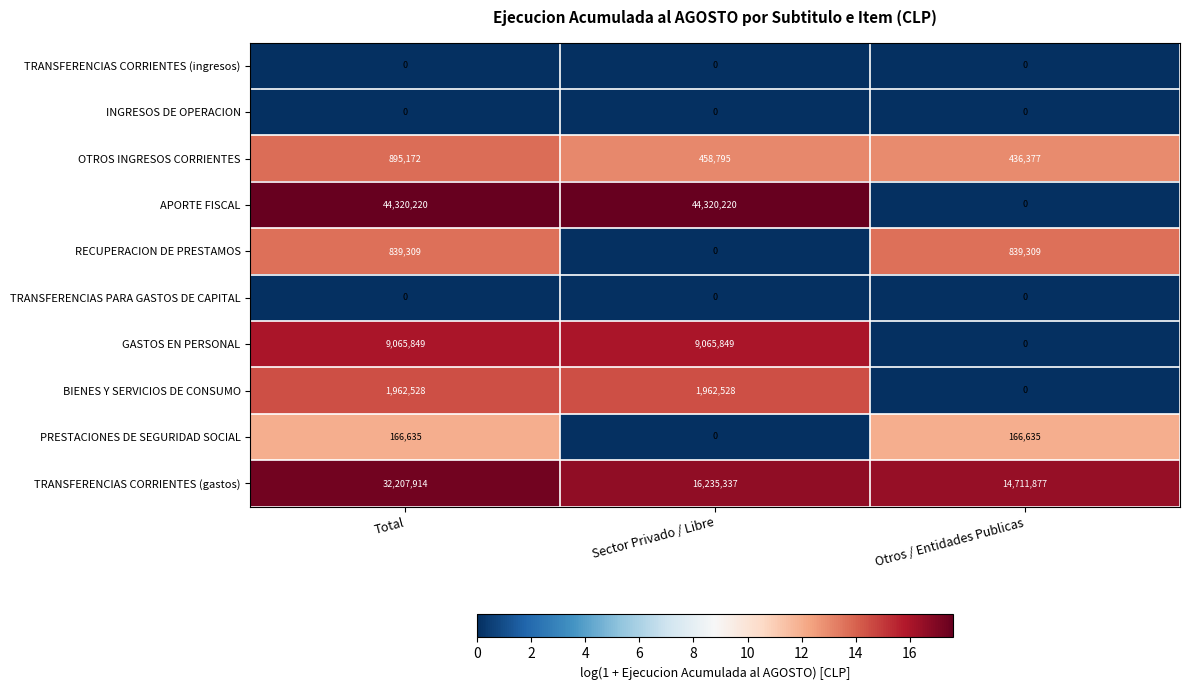

At which category is the sum across all series the highest?

Total